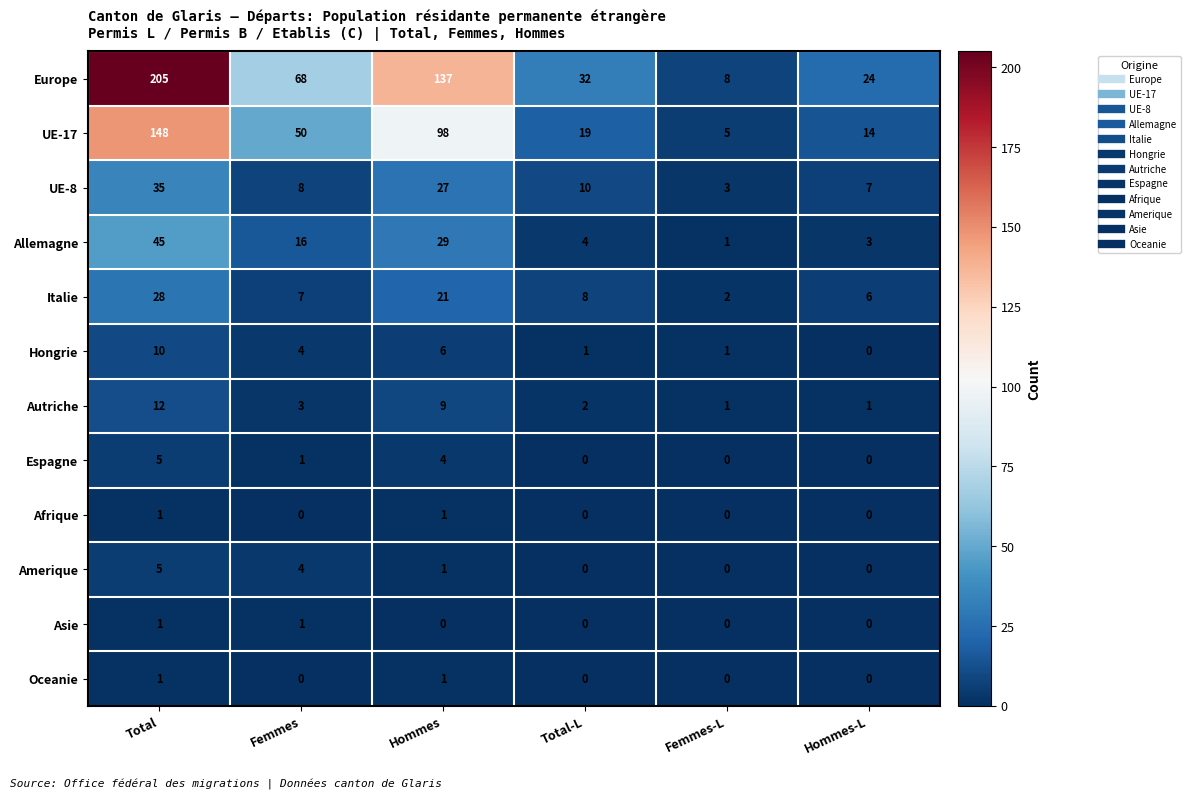

What is the difference between the UE-17 values at Total-L and Hommes?

79